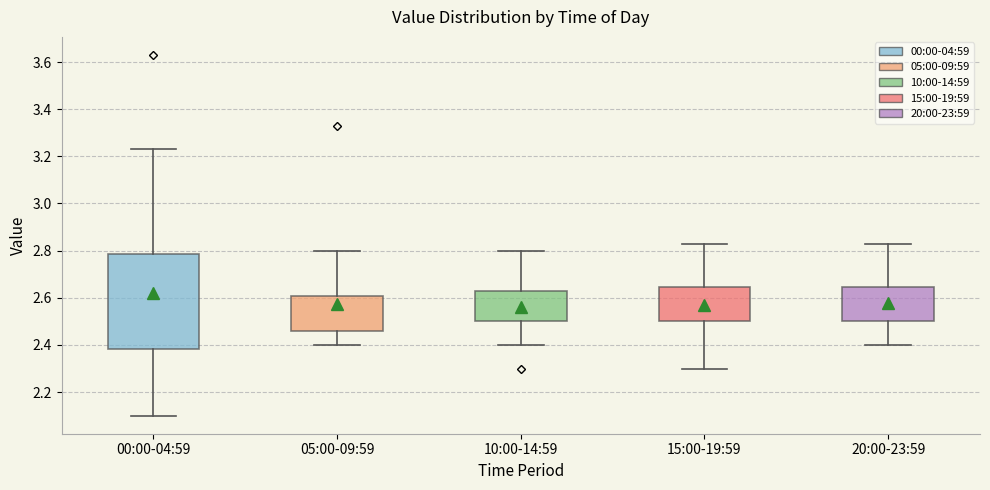

Reading left to right, transcribe this box plot: for each box, give where its median line is, the range the box spans, and where its two whiskers end, as read against the y-axis. The values are not printed on the chart, so give them approximately, as read against the axis.

00:00-04:59: median 2.56, box 2.38 to 2.78, whiskers 2.10 to 3.24
05:00-09:59: median 2.50, box 2.46 to 2.60, whiskers 2.40 to 2.80
10:00-14:59: median 2.58, box 2.50 to 2.64, whiskers 2.40 to 2.80
15:00-19:59: median 2.58, box 2.50 to 2.64, whiskers 2.30 to 2.84
20:00-23:59: median 2.58, box 2.50 to 2.64, whiskers 2.40 to 2.84